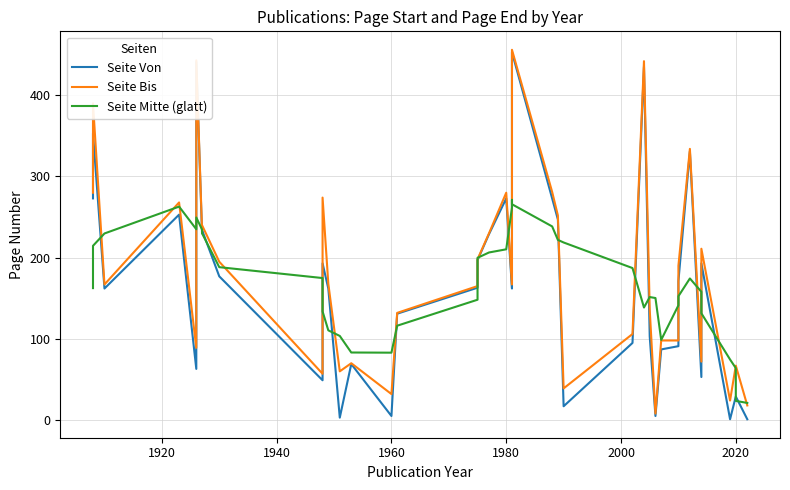

Does the chart have visible grid lines?

Yes